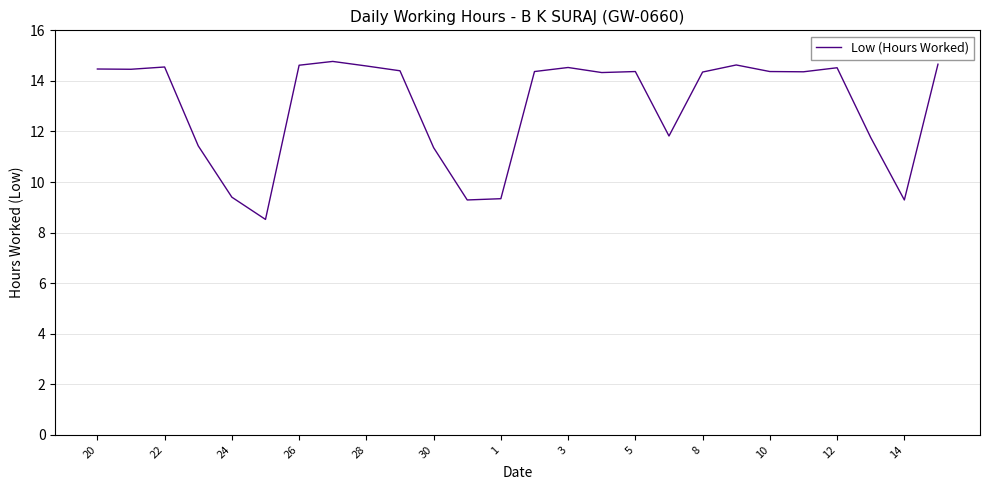

What is the greatest value displayed?

14.8